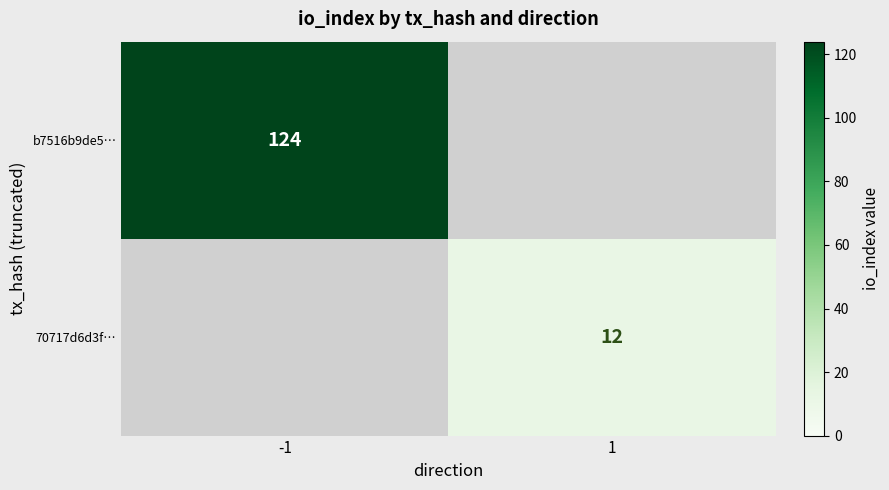

How many data points does each series have?

2